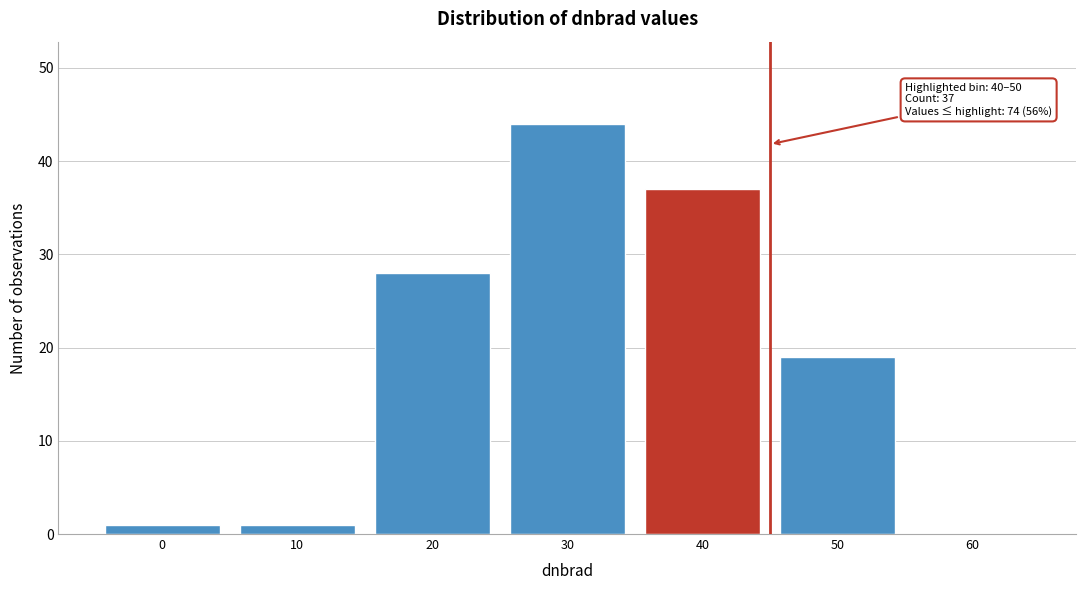

Reading left to right, extract all data points from this chart.

0=1	10=1	20=28	30=44	40=37	50=19	60=0